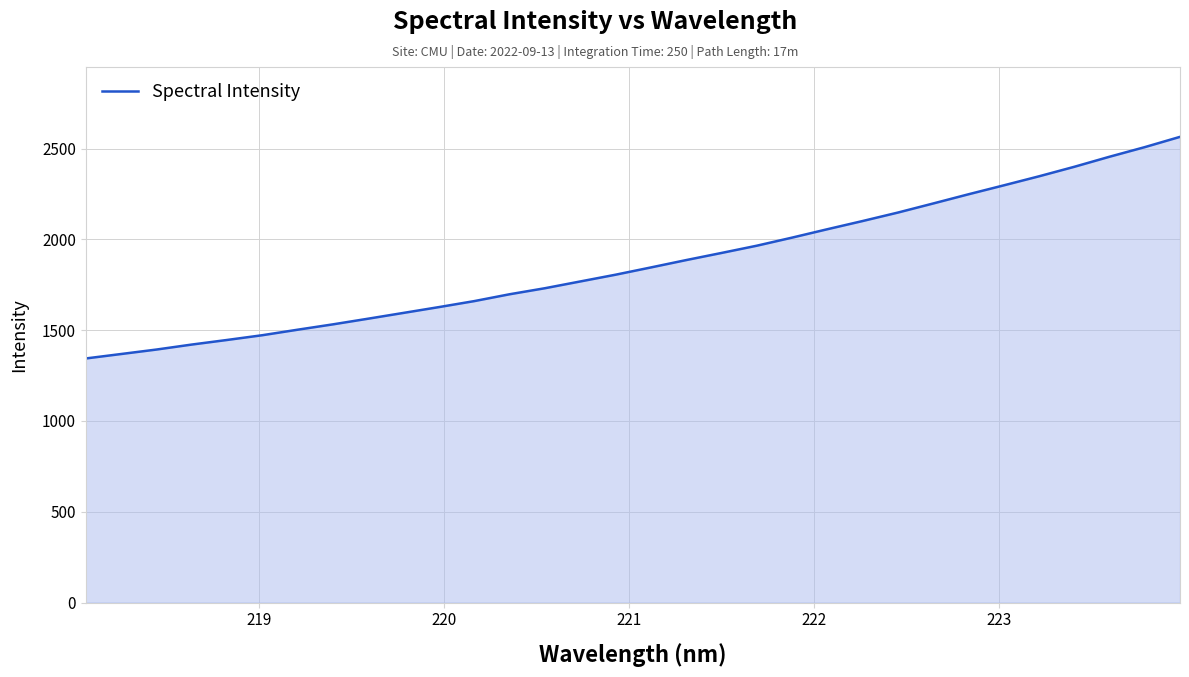

What is the minimum value shown in the chart?

1344.2